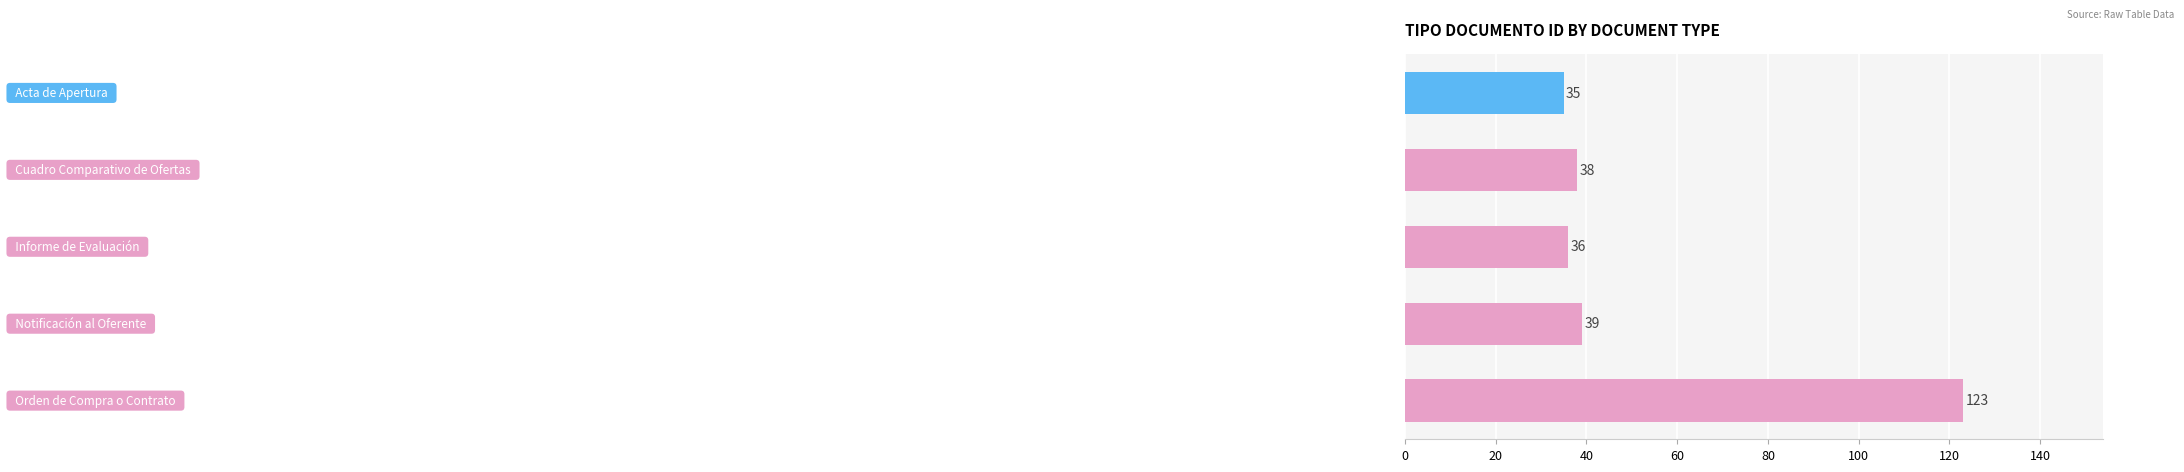

What is the minimum value shown in the chart?

35